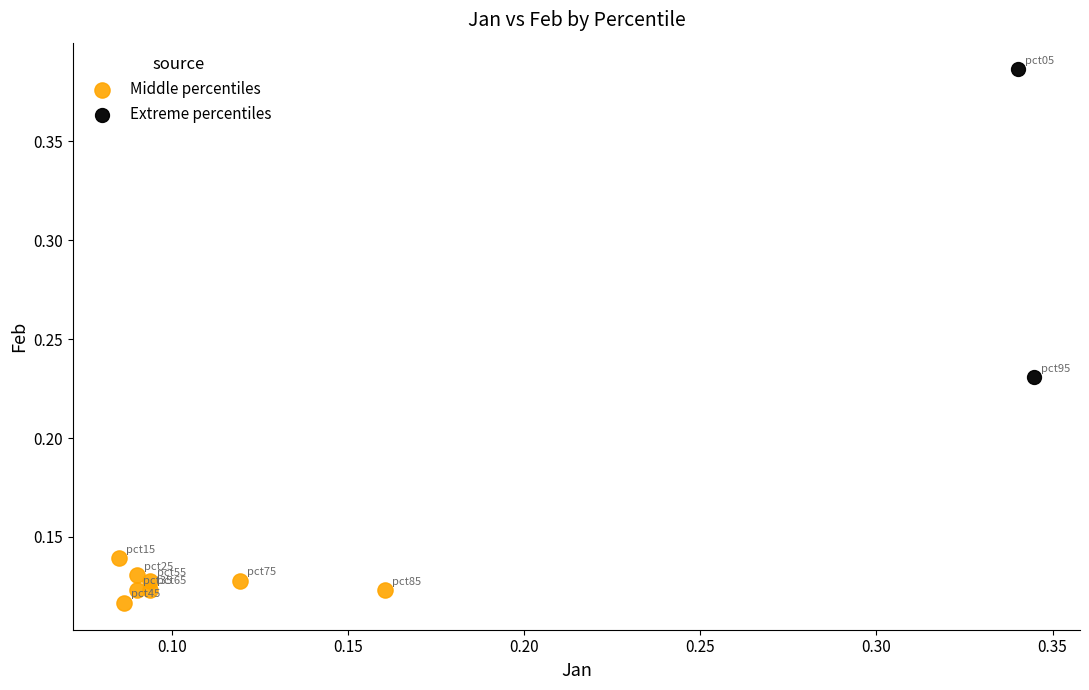

Which series has the widest spread of Y values?

Extreme percentiles